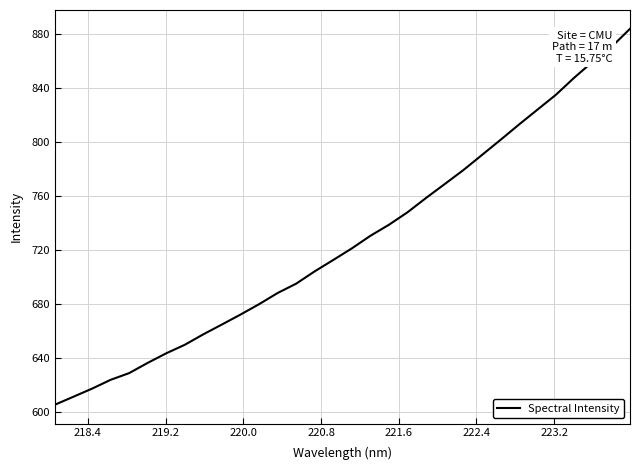

What is the greatest value displayed?

883.7